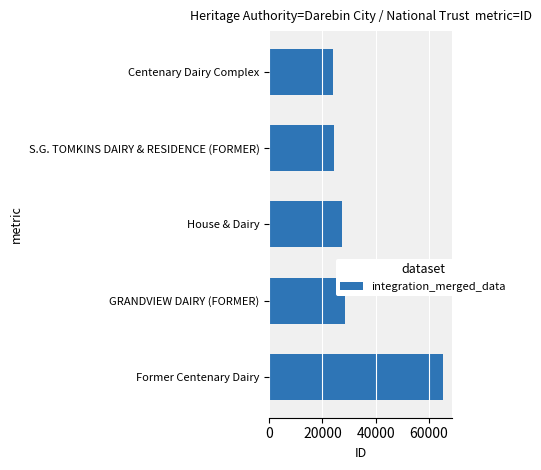

What is the greatest value displayed?

65433